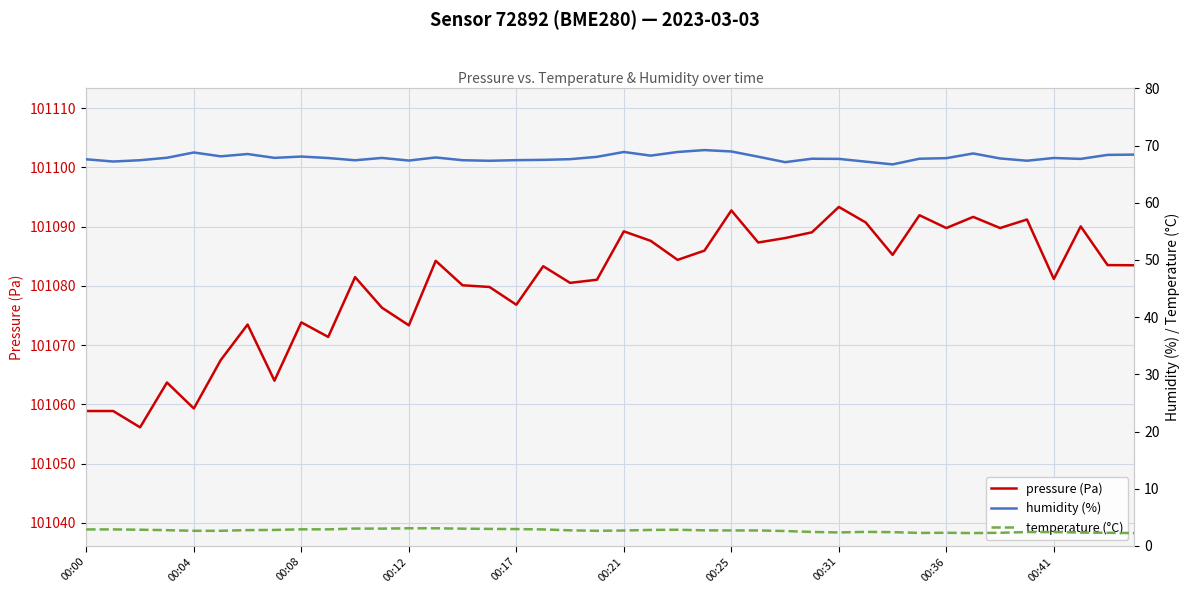

What is the maximum value for temperature (°C)?

3.1